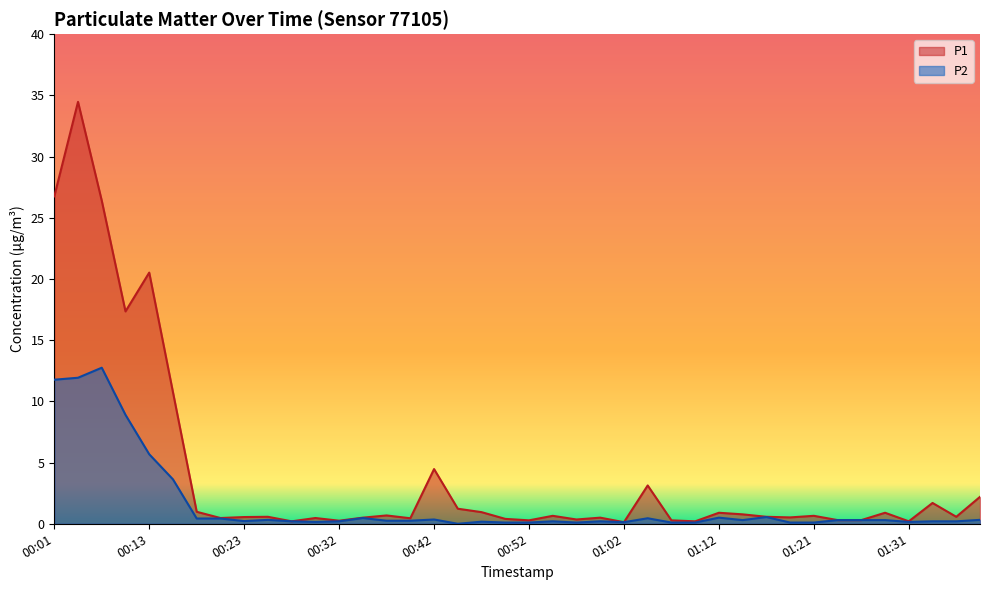

What position from the left is 00:52?

21